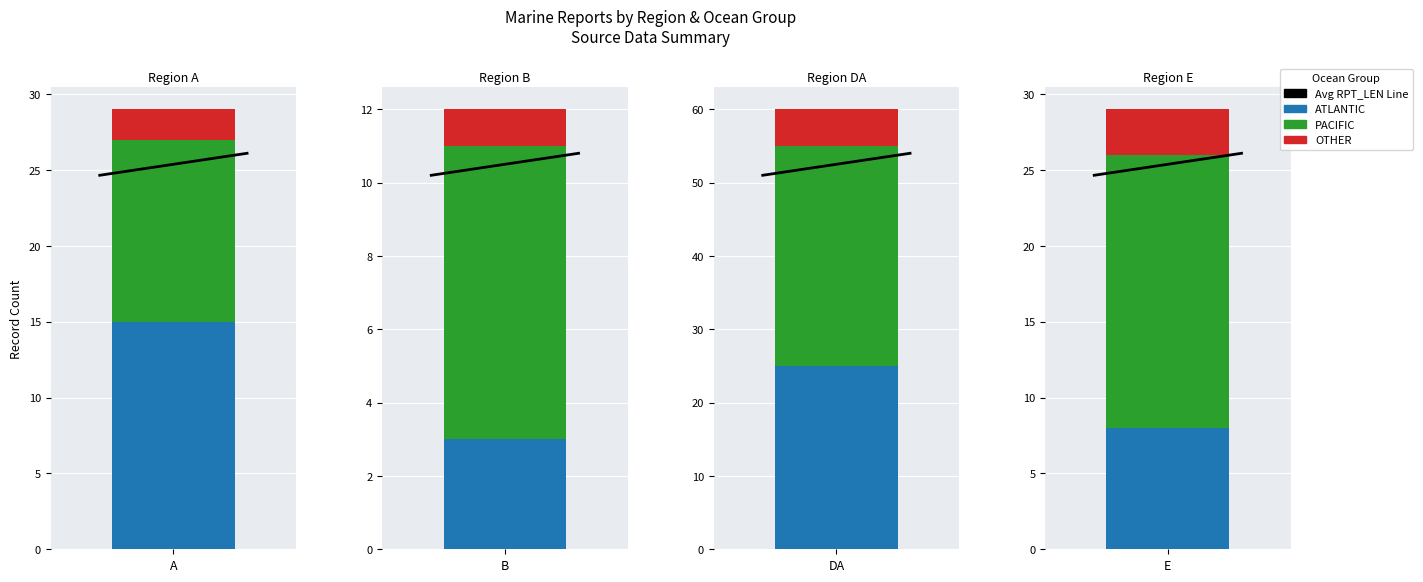

The chart shows a value of 40.6 at 1. True or false?

False